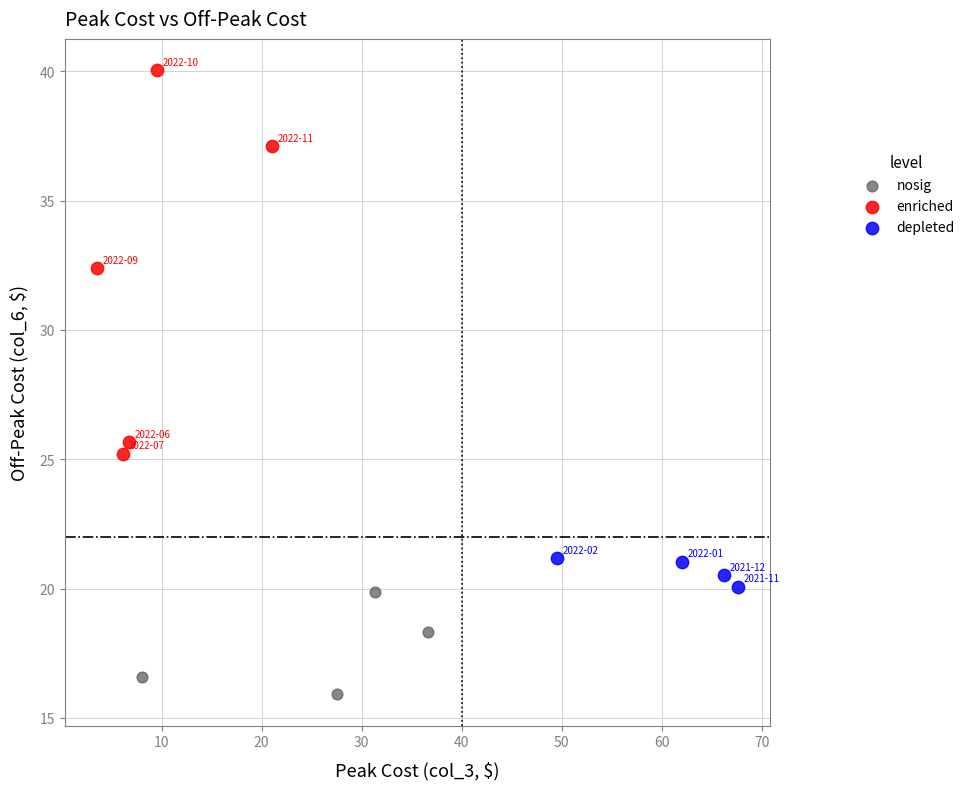

What are all the series names shown in the legend?

nosig, enriched, depleted